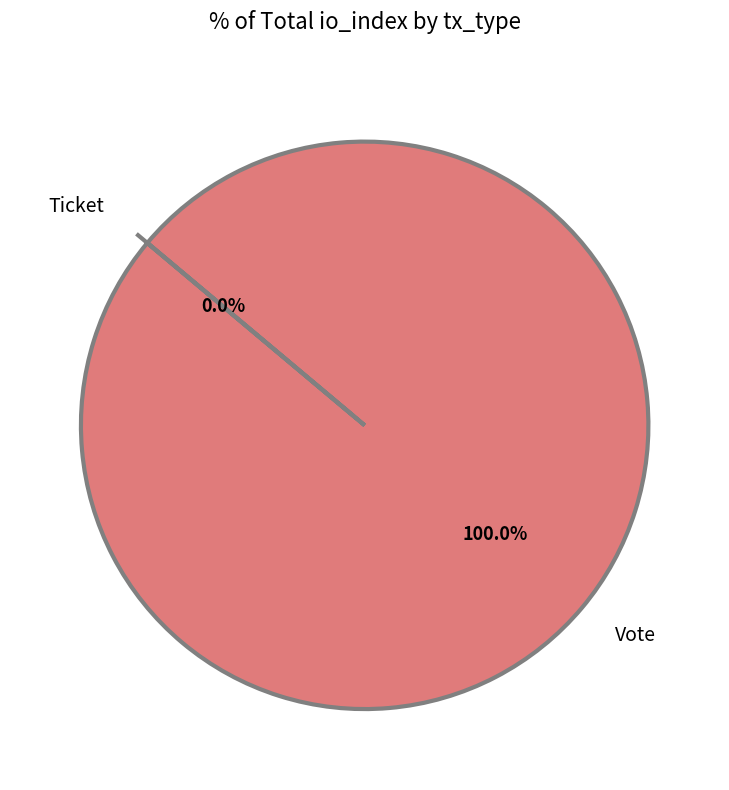

Is it true that Vote is 100% of the pie?

True